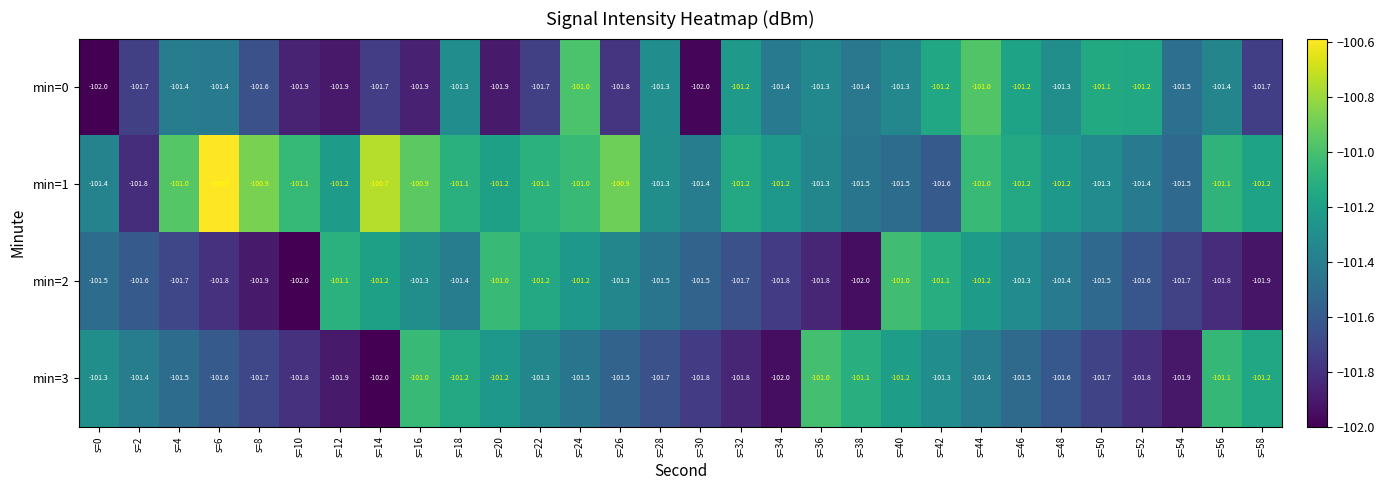

The min=2 series shows -181.6 at s=12. True or false?

False